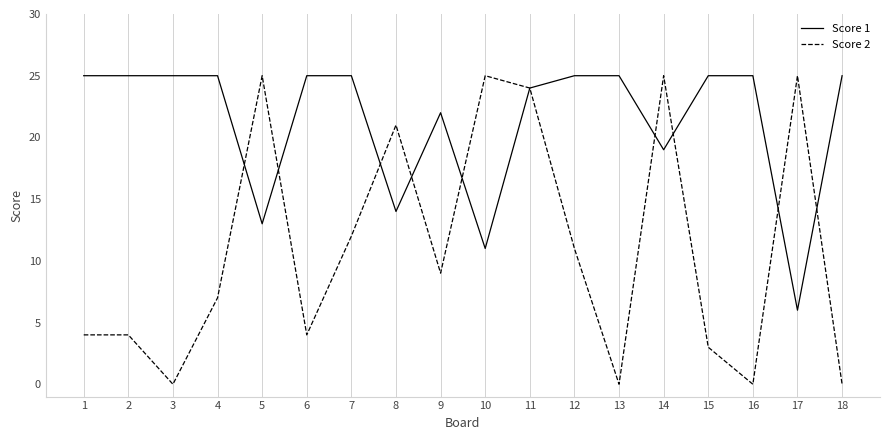

Reading left to right, list all the values displayed in this chart.

Score 1: 25	25	25	25	13	25	25	14	22	11	24	25	25	19	25	25	6	25
Score 2: 4	4	0	7	25	4	12	21	9	25	24	11	0	25	3	0	25	0